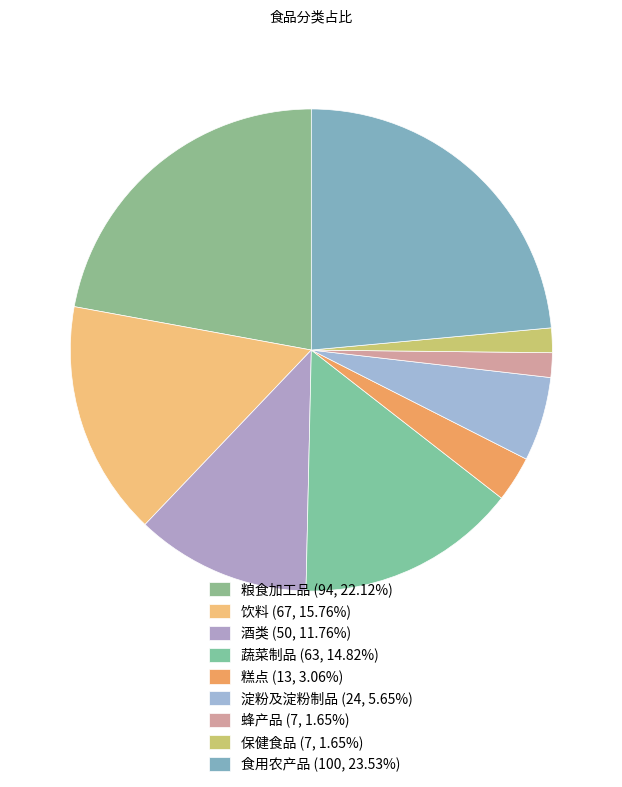

How much of the chart is everything except 粮食加工品?

77.9%